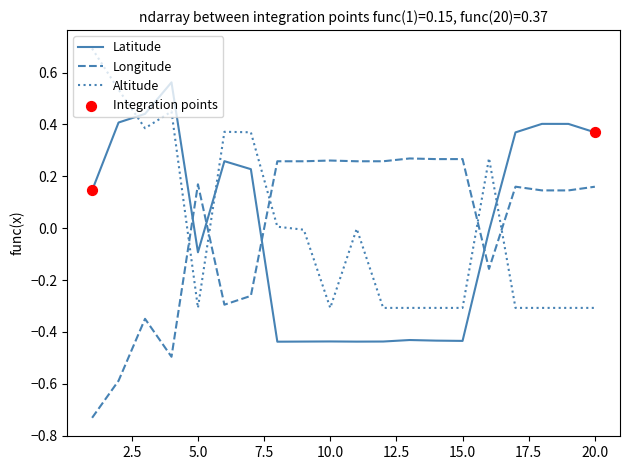

Rank the series by their maximum value, from lowest to highest.

Longitude, Latitude, Altitude